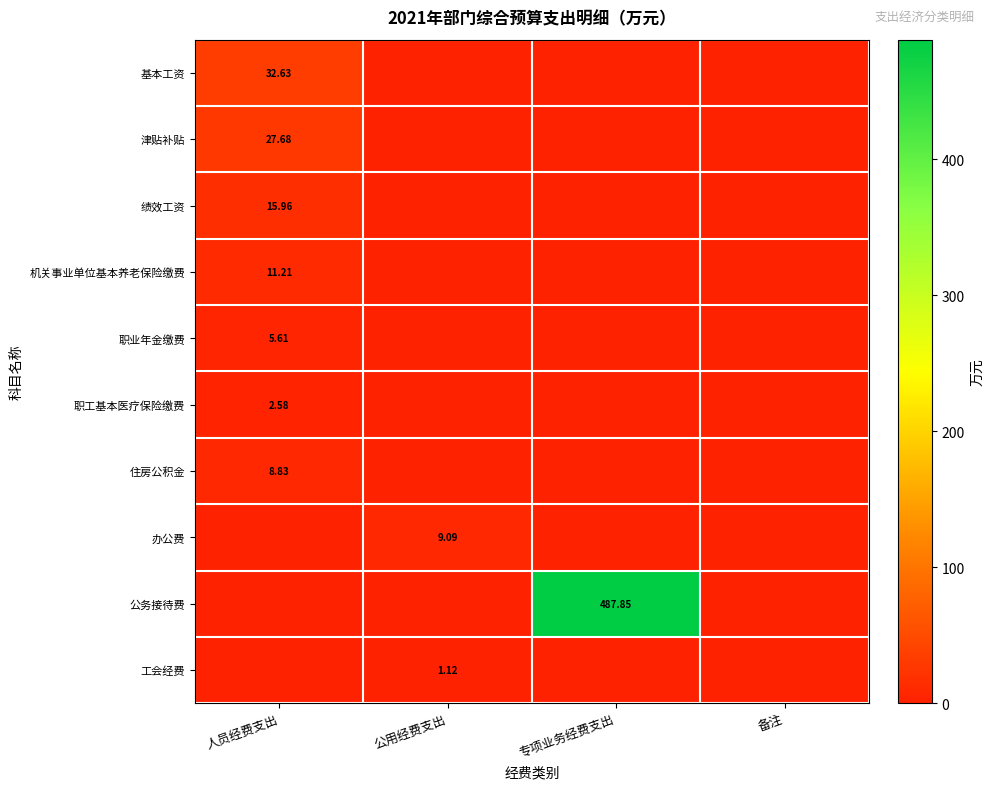

How many 职工基本医疗保险缴费 values are between 0 and 2?

3